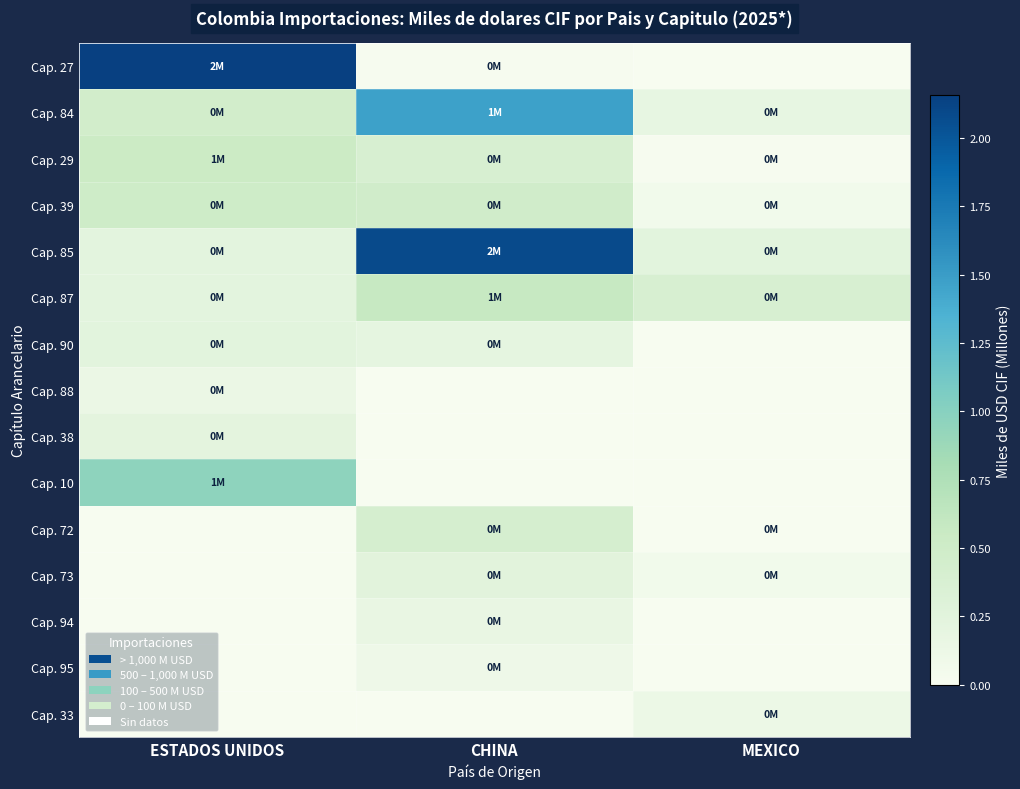

Reading left to right, list all the values displayed in this chart.

Cap. 27: ESTADOS UNIDOS=2.2	CHINA=0.0	MEXICO=0.0
Cap. 84: ESTADOS UNIDOS=0.5	CHINA=1.5	MEXICO=0.2
Cap. 29: ESTADOS UNIDOS=0.5	CHINA=0.4	MEXICO=0.0
Cap. 39: ESTADOS UNIDOS=0.5	CHINA=0.5	MEXICO=0.1
Cap. 85: ESTADOS UNIDOS=0.2	CHINA=2.1	MEXICO=0.2
Cap. 87: ESTADOS UNIDOS=0.2	CHINA=0.6	MEXICO=0.4
Cap. 90: ESTADOS UNIDOS=0.2	CHINA=0.2	MEXICO=0.0
Cap. 88: ESTADOS UNIDOS=0.1	CHINA=0.0	MEXICO=0.0
Cap. 38: ESTADOS UNIDOS=0.2	CHINA=0.0	MEXICO=0.0
Cap. 10: ESTADOS UNIDOS=1.0	CHINA=0.0	MEXICO=0.0
Cap. 72: ESTADOS UNIDOS=0.0	CHINA=0.4	MEXICO=0.0
Cap. 73: ESTADOS UNIDOS=0.0	CHINA=0.2	MEXICO=0.1
Cap. 94: ESTADOS UNIDOS=0.0	CHINA=0.2	MEXICO=0.0
Cap. 95: ESTADOS UNIDOS=0.0	CHINA=0.1	MEXICO=0.0
Cap. 33: ESTADOS UNIDOS=0.0	CHINA=0.0	MEXICO=0.1